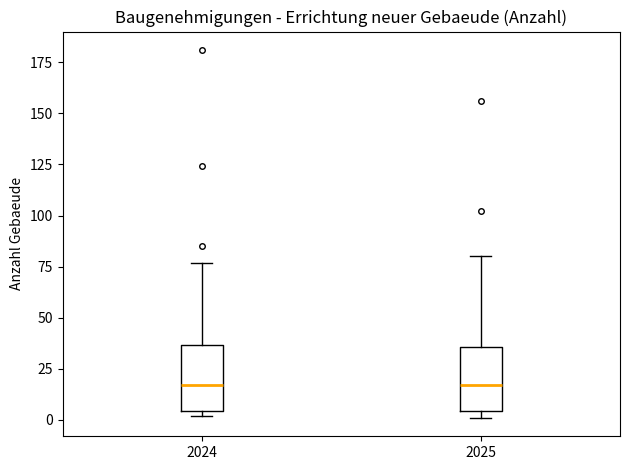

Where does the upper whisker of the box at x = 2024 end on the y-axis? The values are not printed on the chart, so give them approximately, as read against the axis.

75